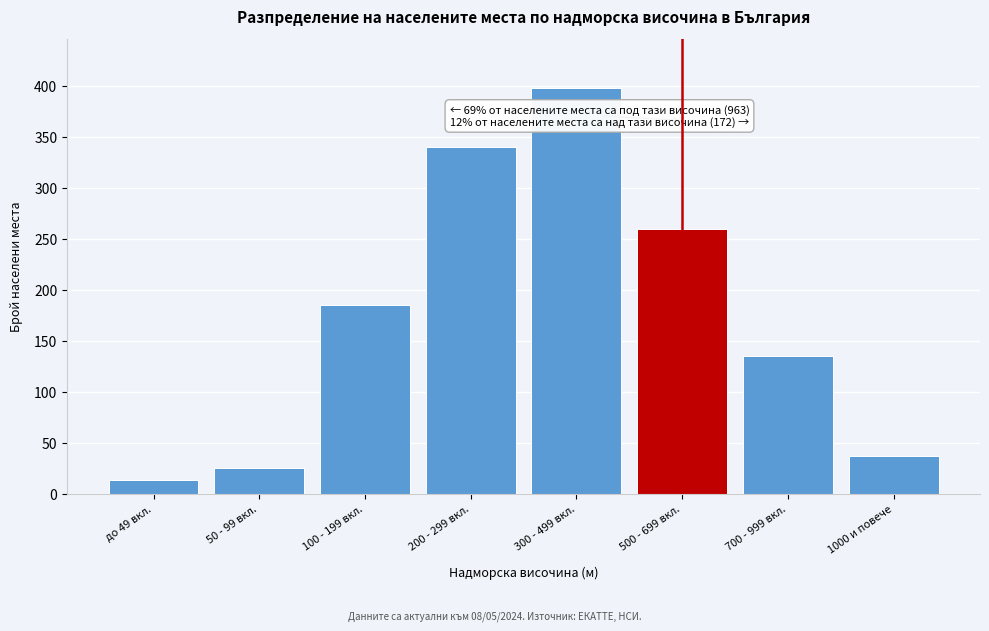

Reading left to right, what are all the values shown in this chart?

до 49 вкл.=14	50 - 99 вкл.=26	100 - 199 вкл.=185	200 - 299 вкл.=340	300 - 499 вкл.=398	500 - 699 вкл.=260	700 - 999 вкл.=135	1000 и повече=37